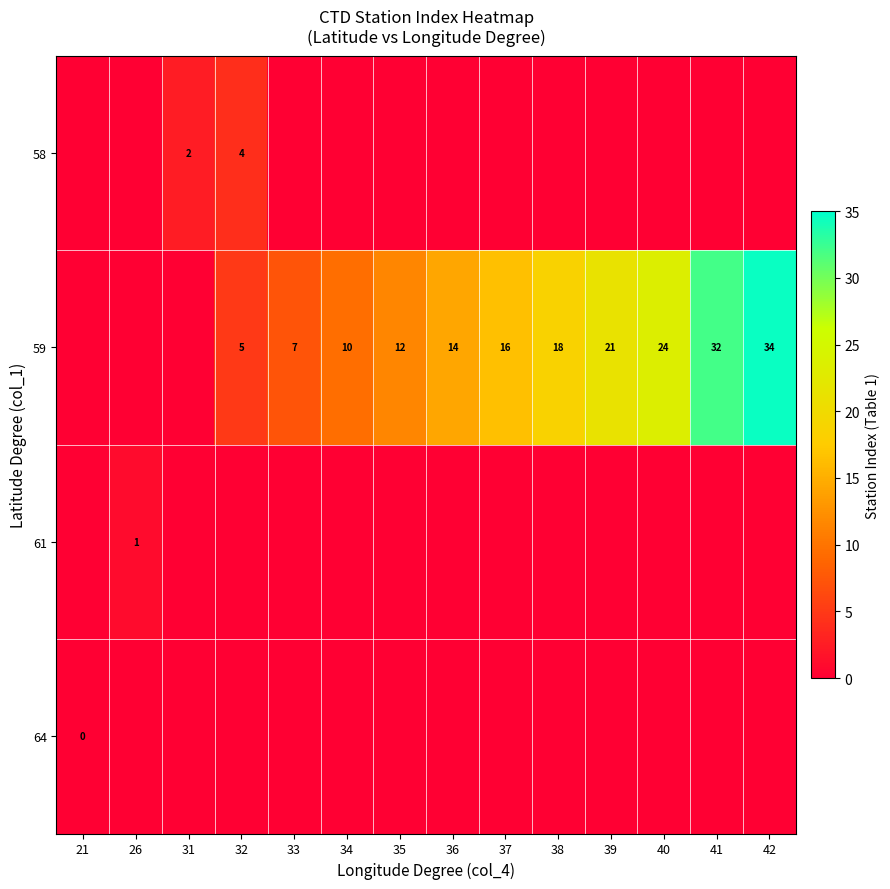

Is it true that 59 equals 1 at 32?

False